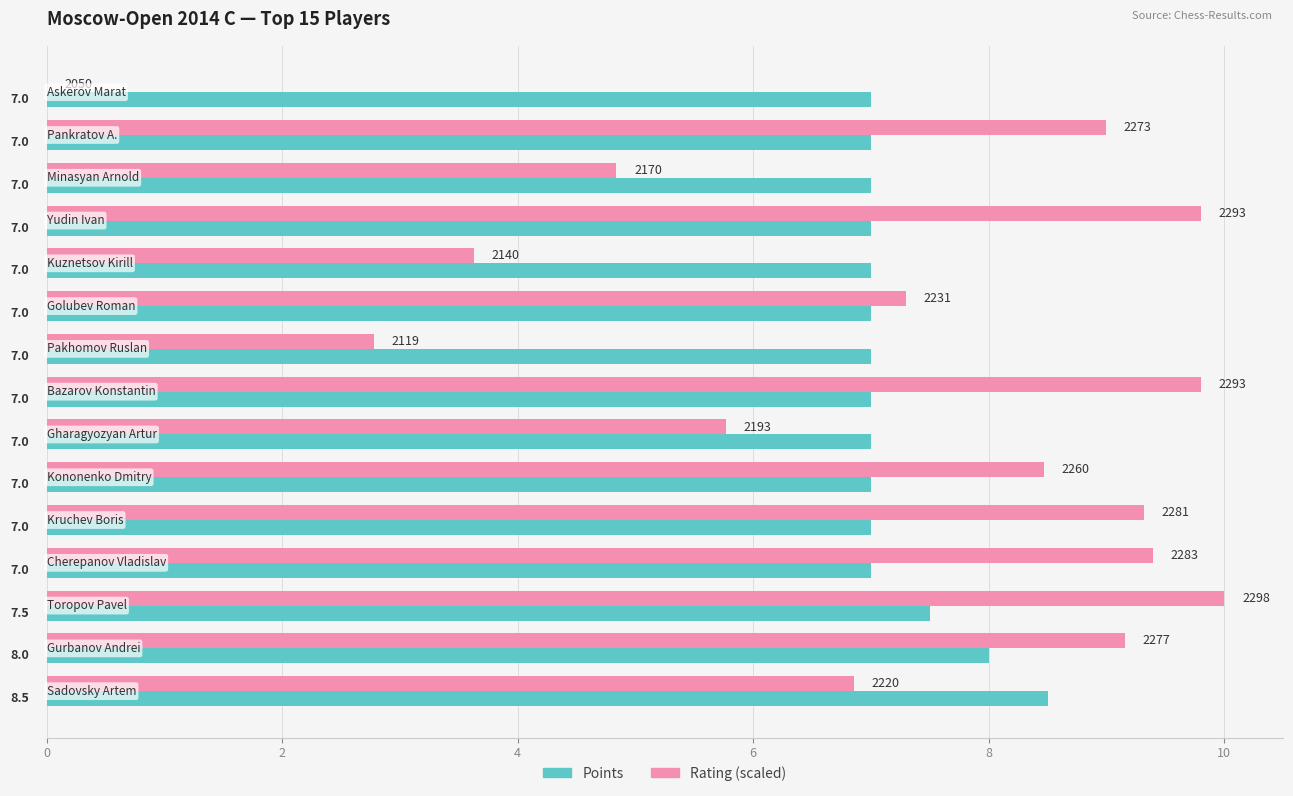

Which series has the largest total across all categories?

Points